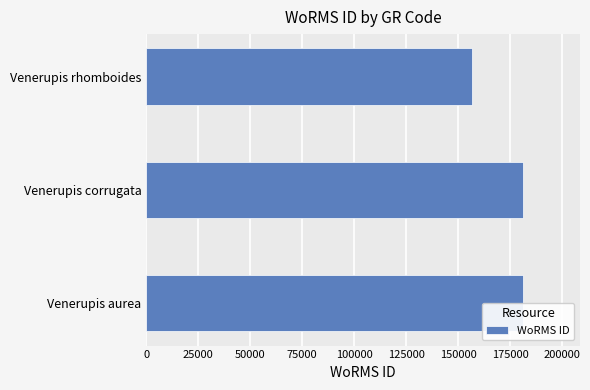

True or false: the data shows 181362 at Venerupis aurea.

True